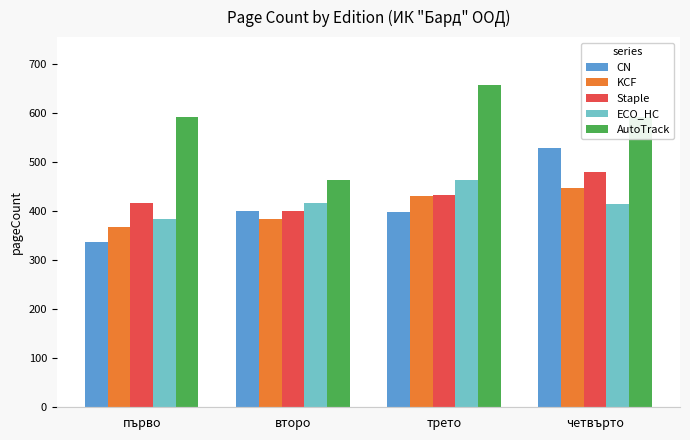

What is the label of the 1st bar from the right?

четвърто